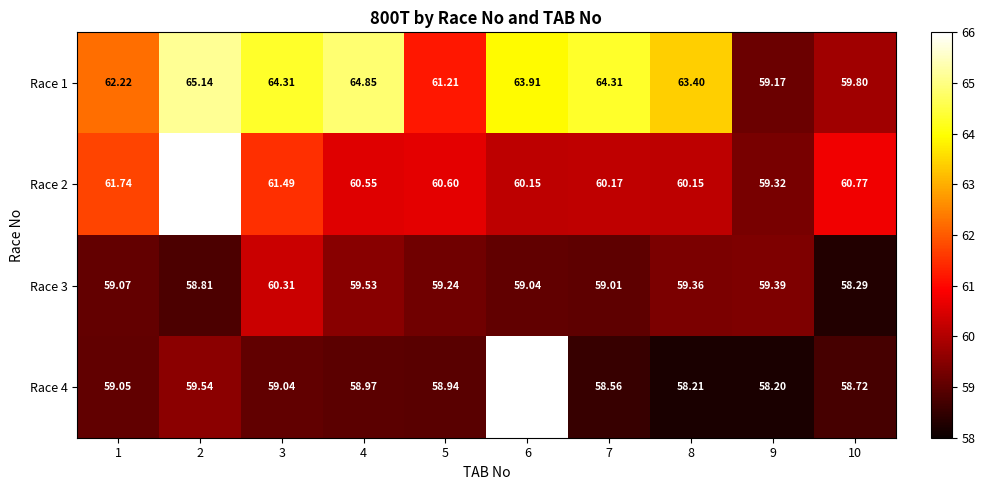

How many values in the Race 3 series are below 59?

2